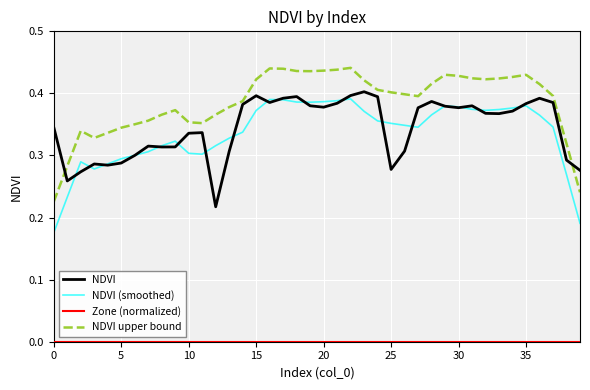

Which series has the largest total across all categories?

NDVI upper bound